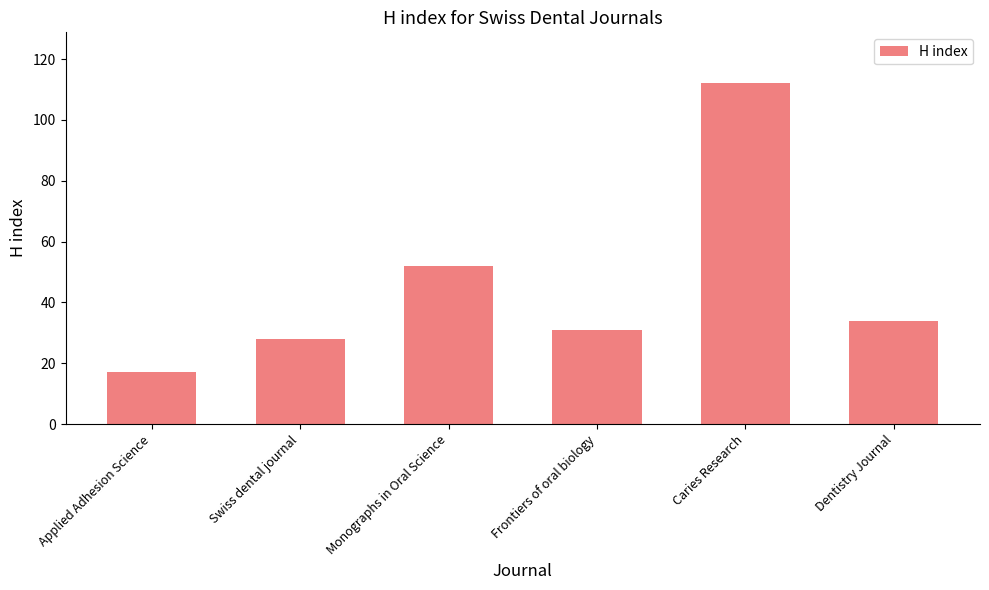

Which category has the highest value across all series?

Caries Research